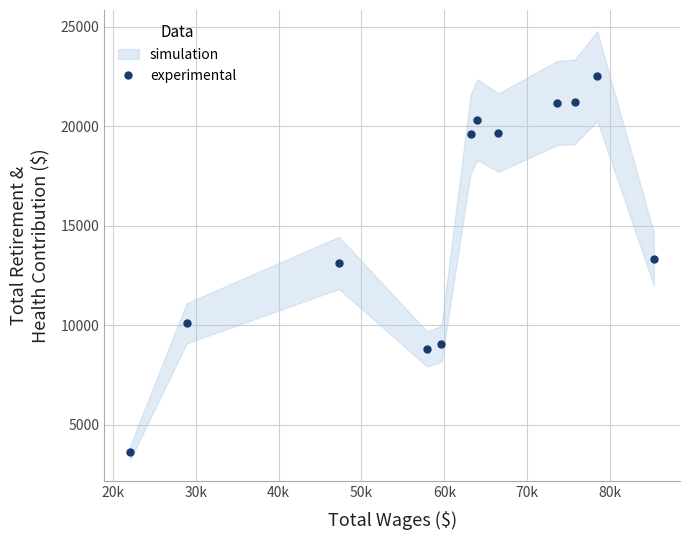

What is the value of the experimental point at the 1st from the left?

3600